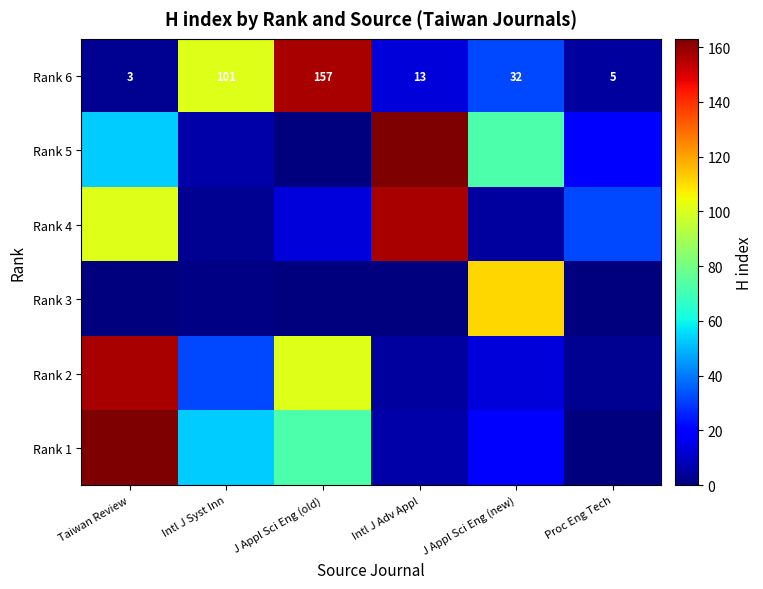

What is the approximate value of Rank 6 at J Appl Sci Eng (new)?

32